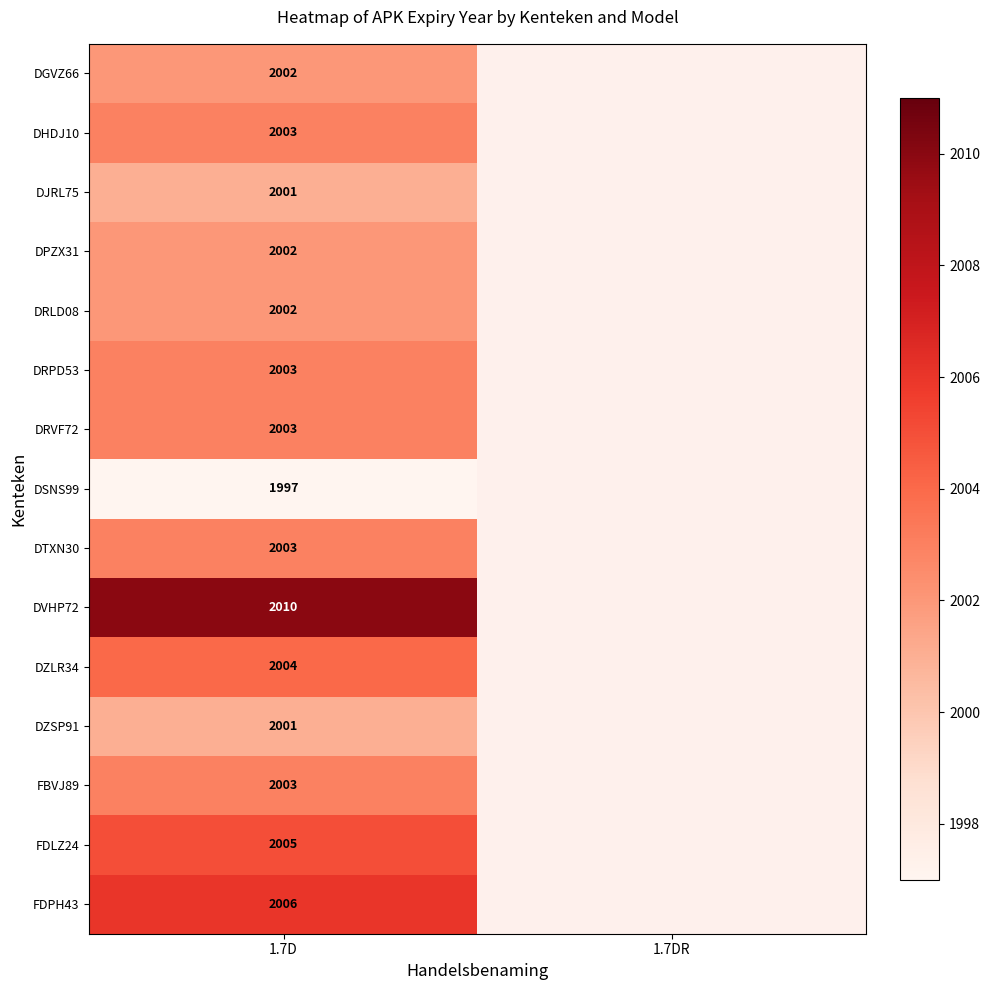

What is the greatest value displayed?

2010.0